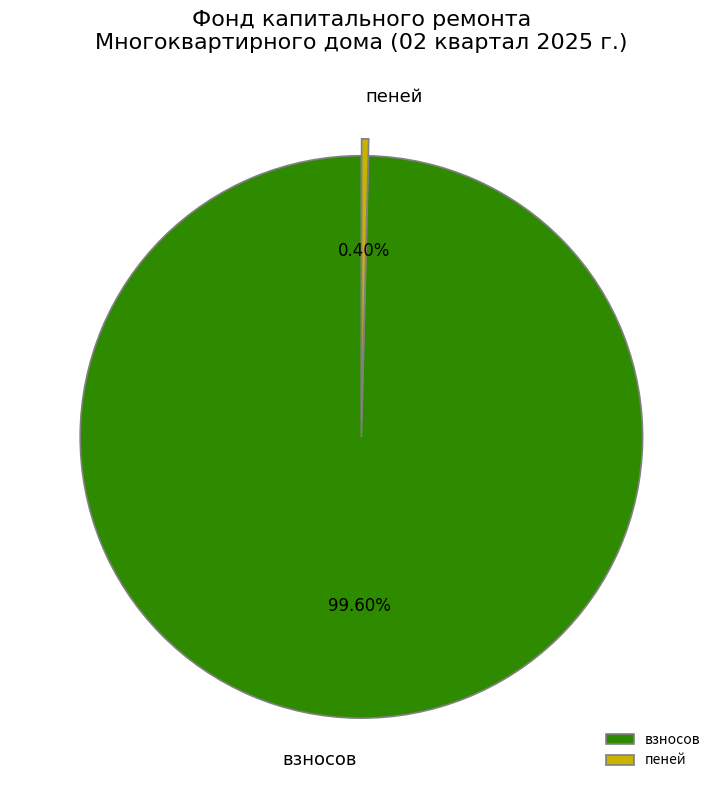

How many slices are in this pie chart?

2